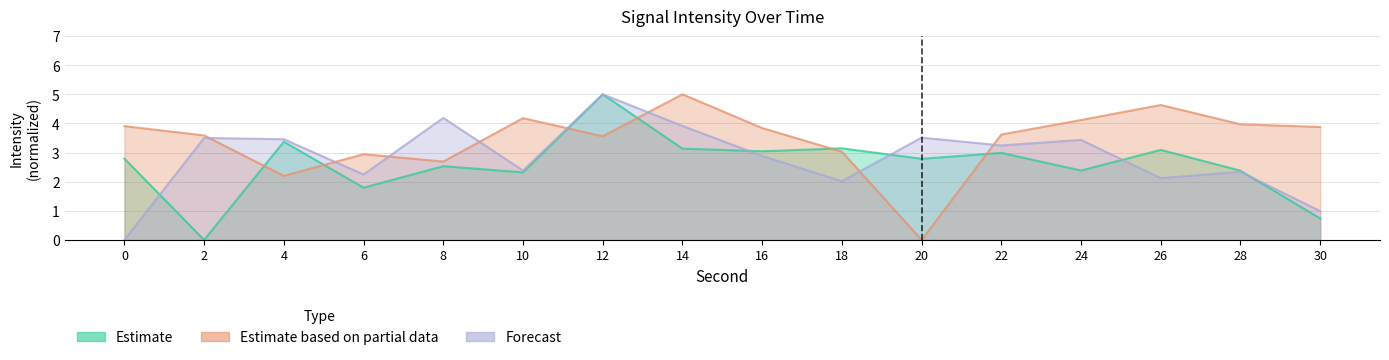

What is the highest value of the Estimate series?

5.0